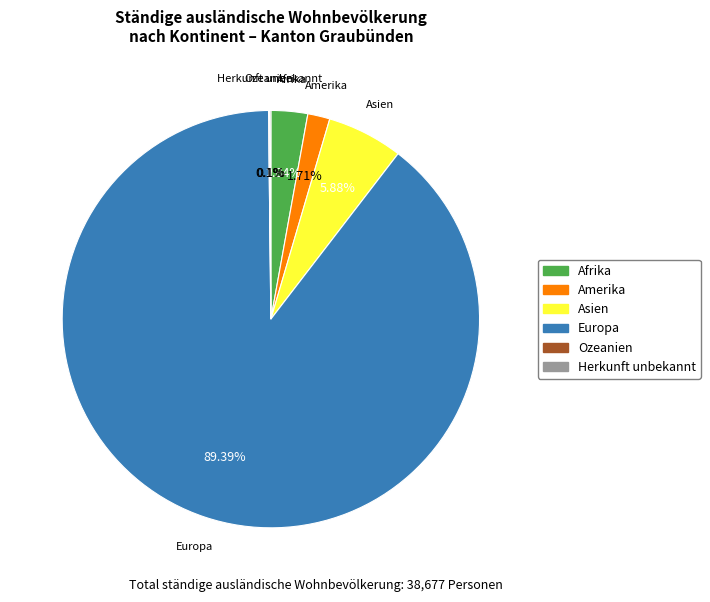

Approximately how many times larger is the value at Asien compared to Amerika?

3.4